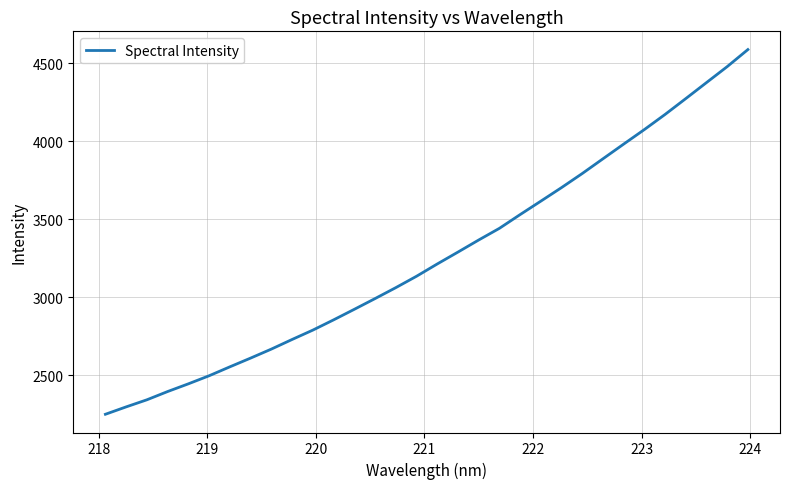

What is the difference between the maximum and minimum values?

2337.4